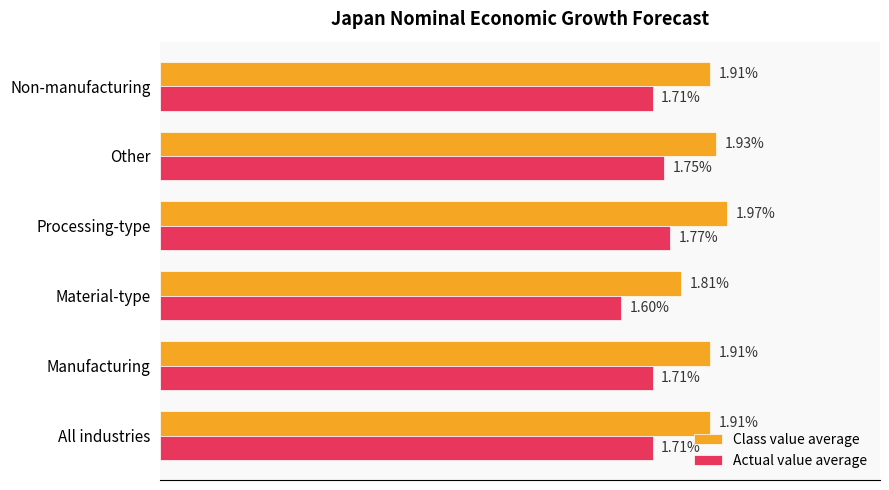

Which series has the largest range (max minus min)?

Actual value average